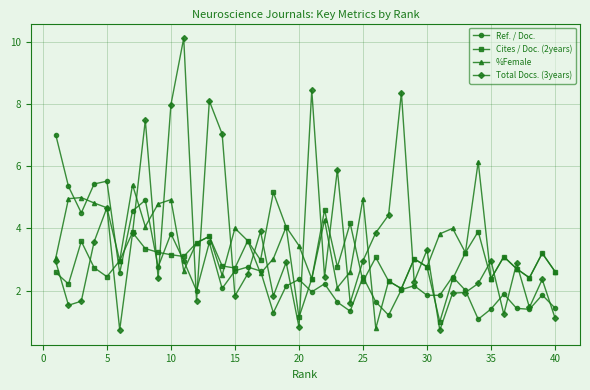

Is this an area chart (filled region under the line)?

No